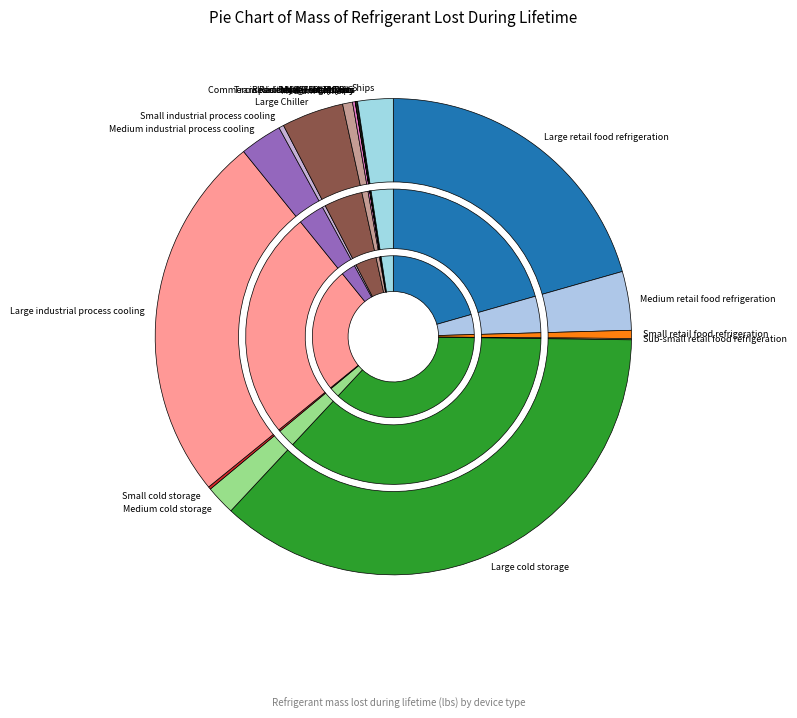

Which category has the biggest portion of the pie?

Large cold storage